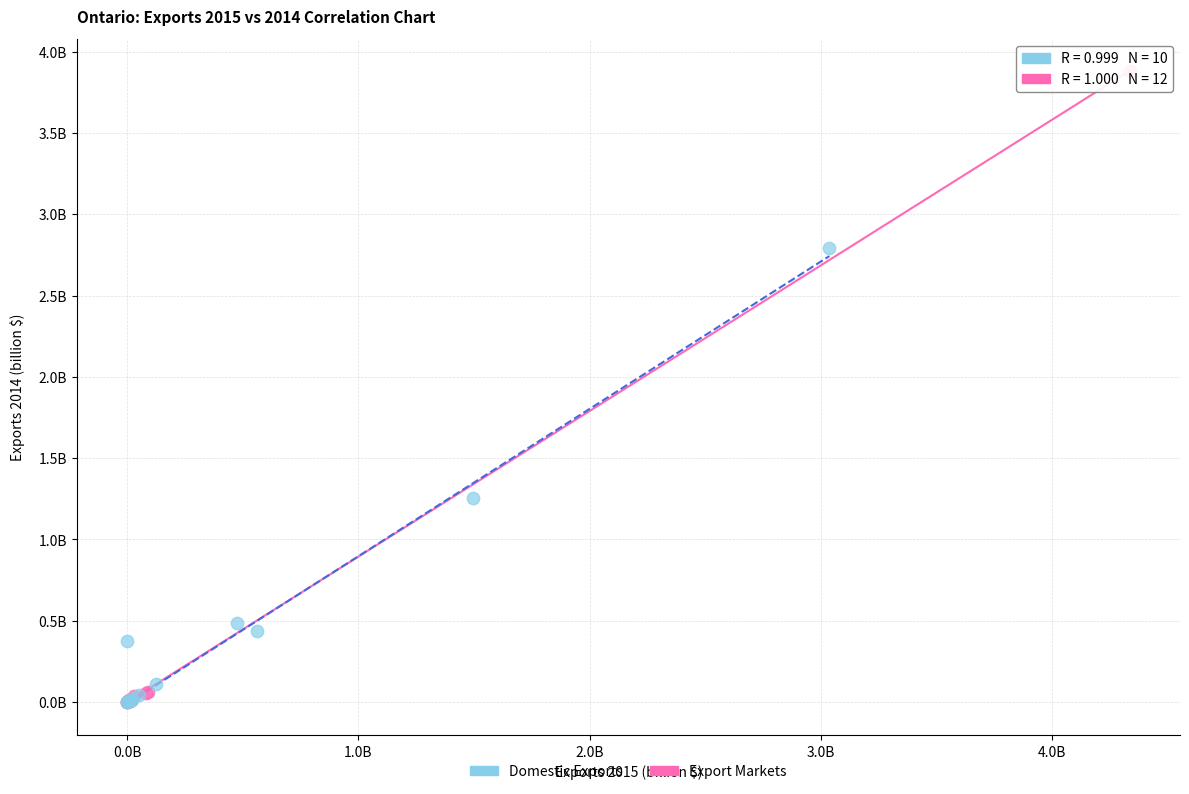

Which series reaches the maximum Y coordinate?

Export Markets